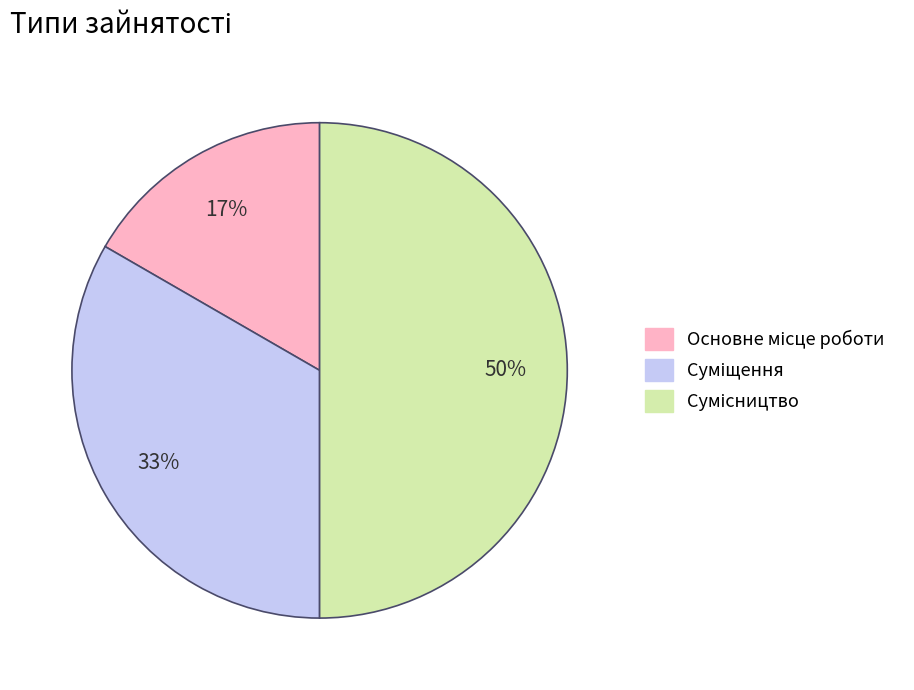

To the nearest percent, what is the difference between the largest and smallest slice percentages?

33%